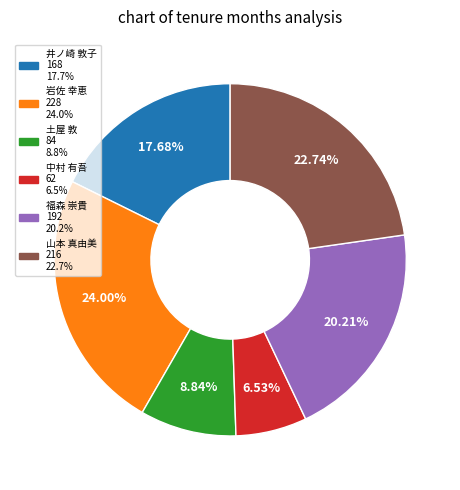

True or false: 福森 崇貴 accounts for 20% of the total.

True